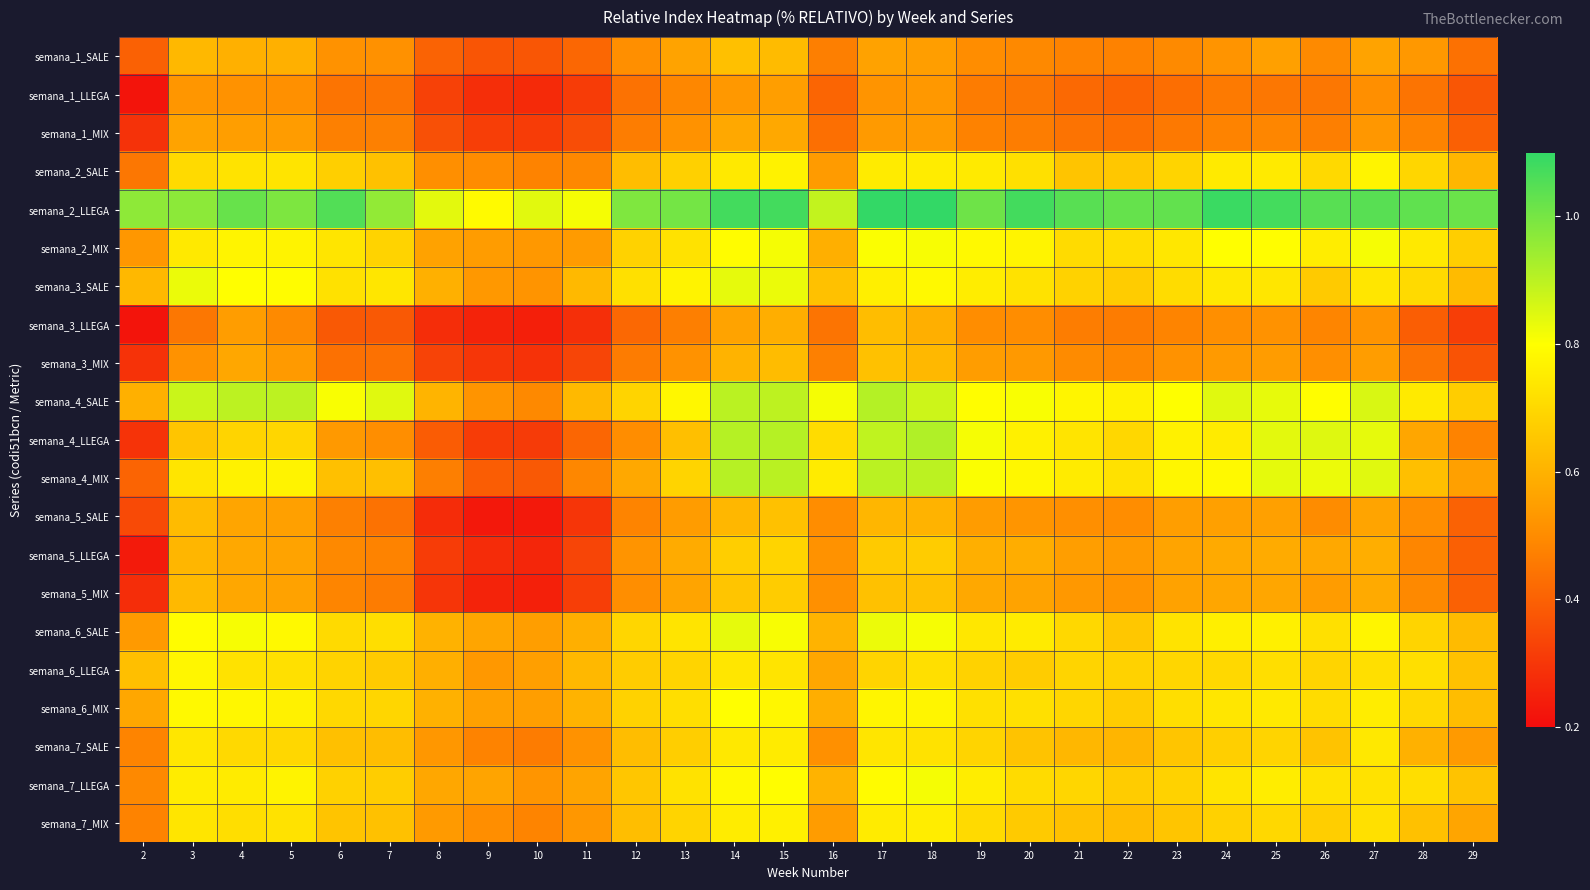

What is the spread (max minus min) of values at 28?

0.6